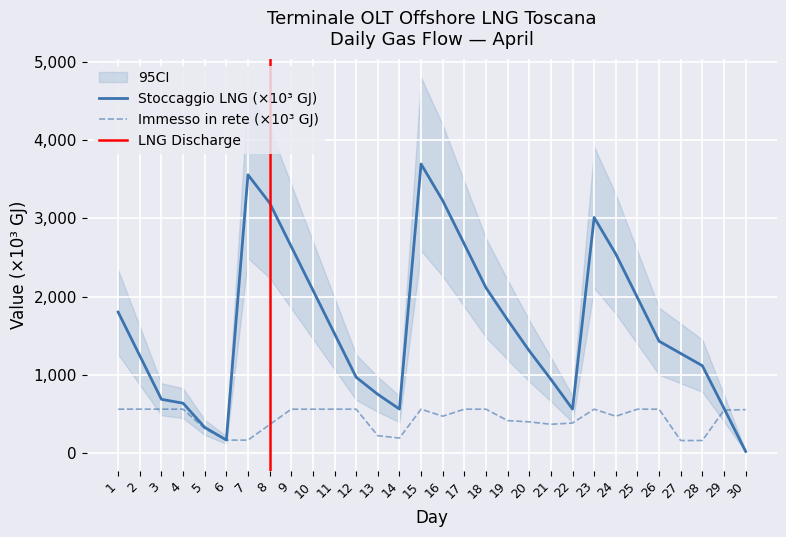

What is the value of the Immesso in rete (GJ) point at the 14th from the left?

188.5